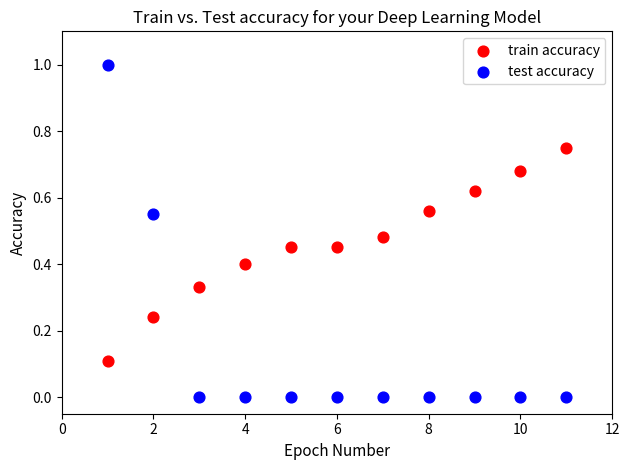

Which series has the largest Y range (max minus min)?

test accuracy